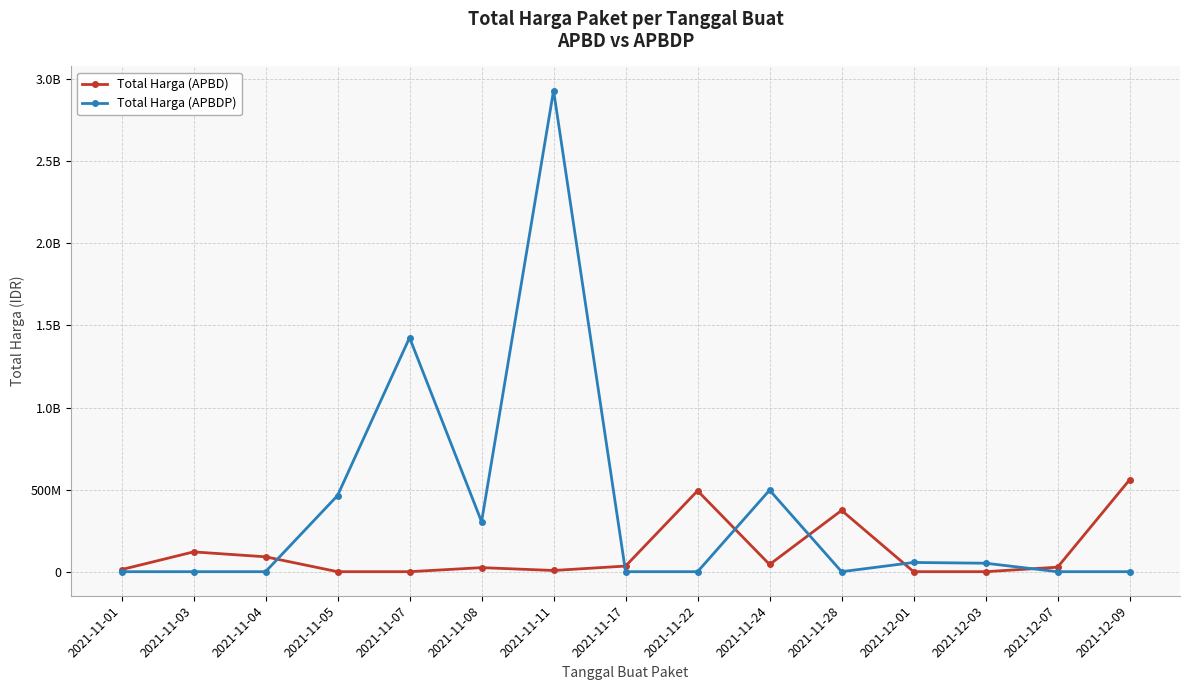

Rank the series by their maximum value, from highest to lowest.

Total Harga (APBDP), Total Harga (APBD)